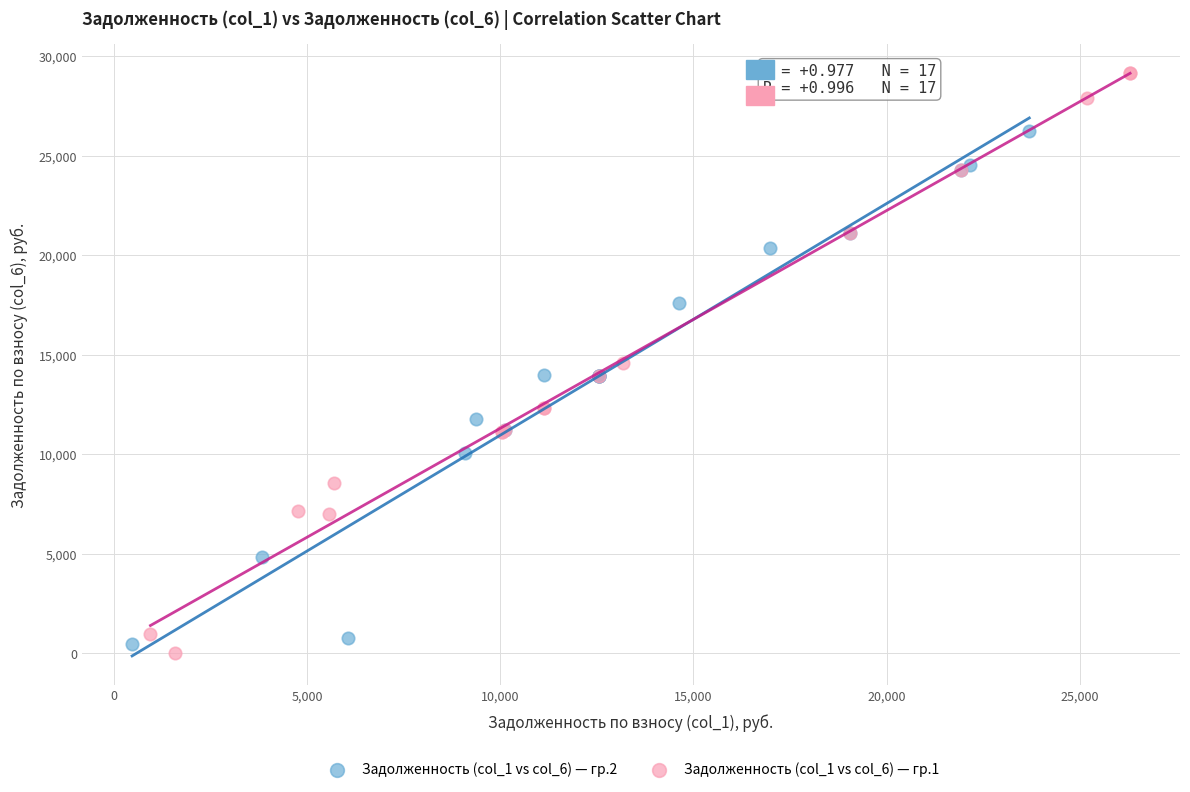

Which series reaches the maximum Y coordinate?

Задолженность (col_1 vs col_6) — гр.1